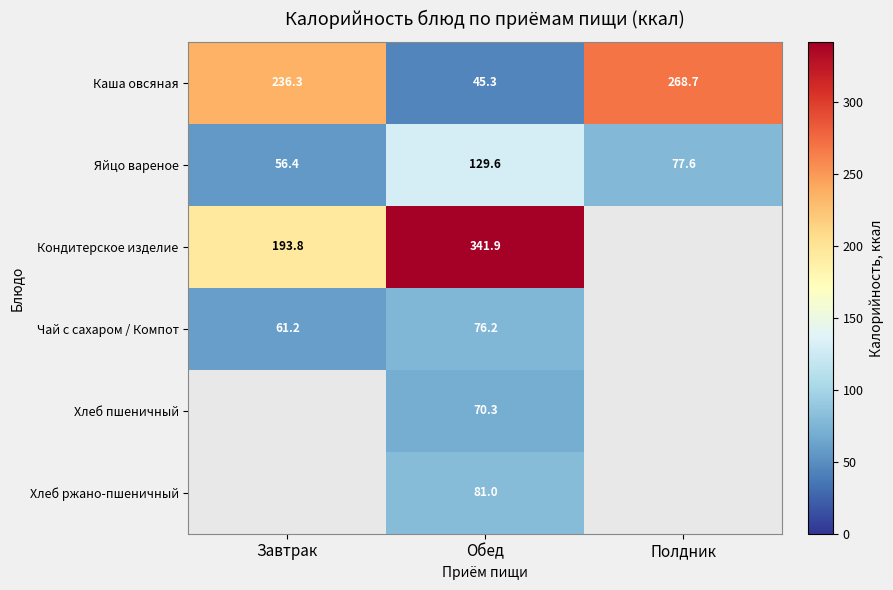

What is the average value of the Яйцо вареное series?

87.9